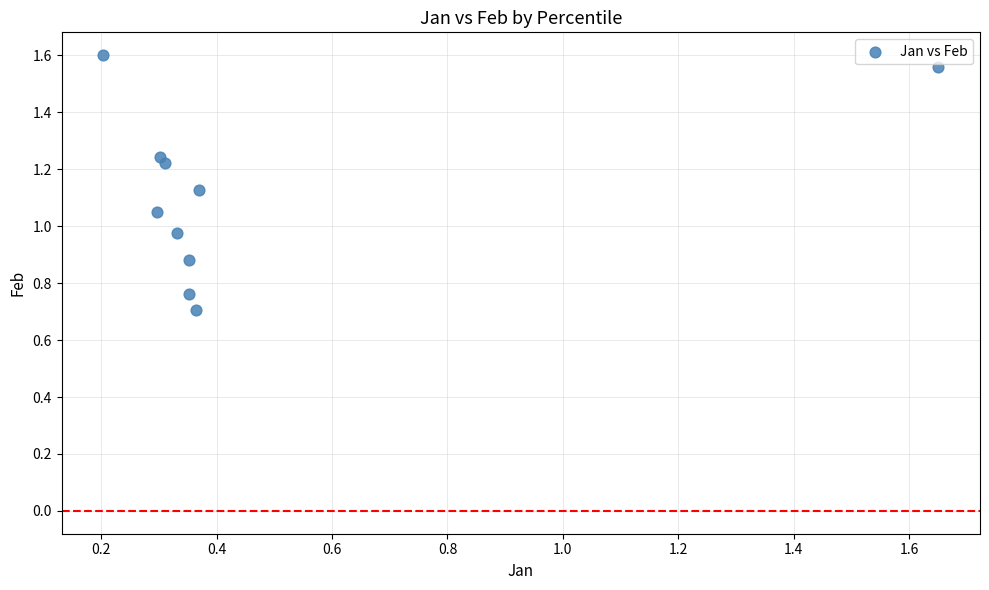

What is the range of X values (max minus min)?

1.4